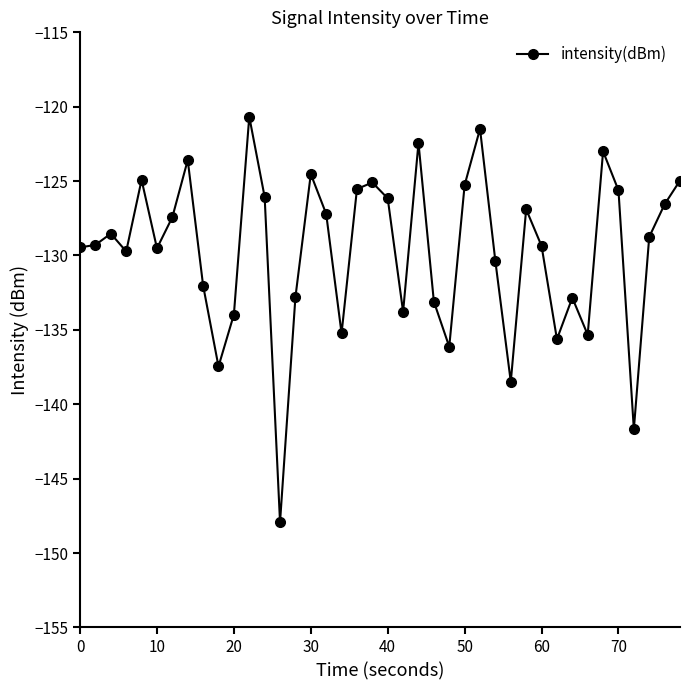

What is the average value?

-129.7